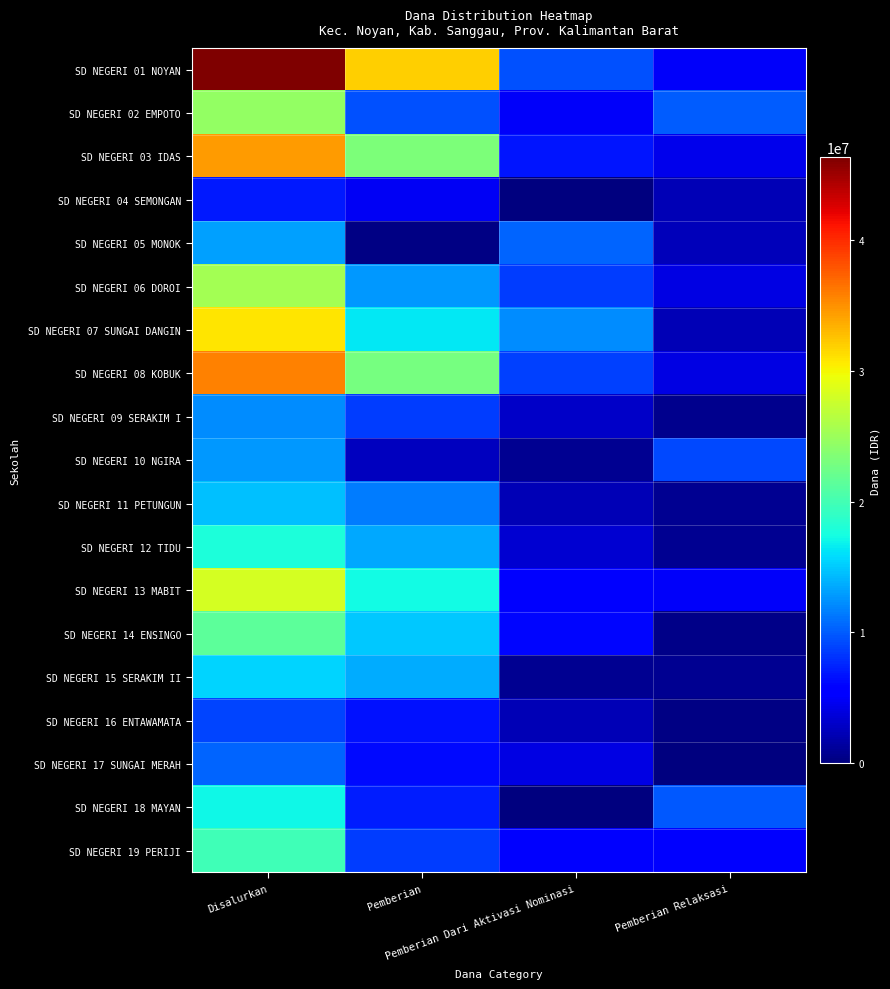

At how many categories does at least one series exceed 46238089?

1